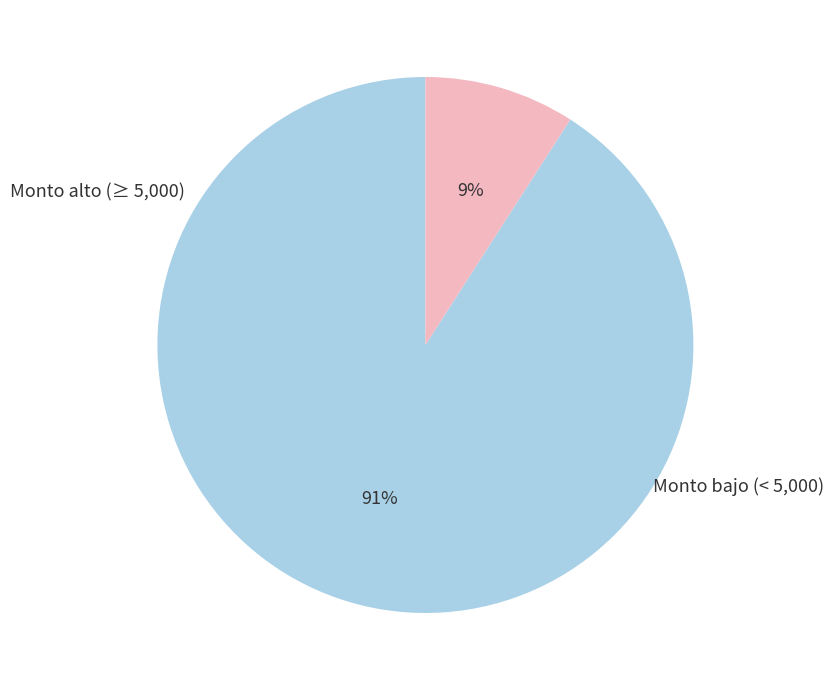

To the nearest percent, what is the difference between the largest and smallest slice percentages?

82%